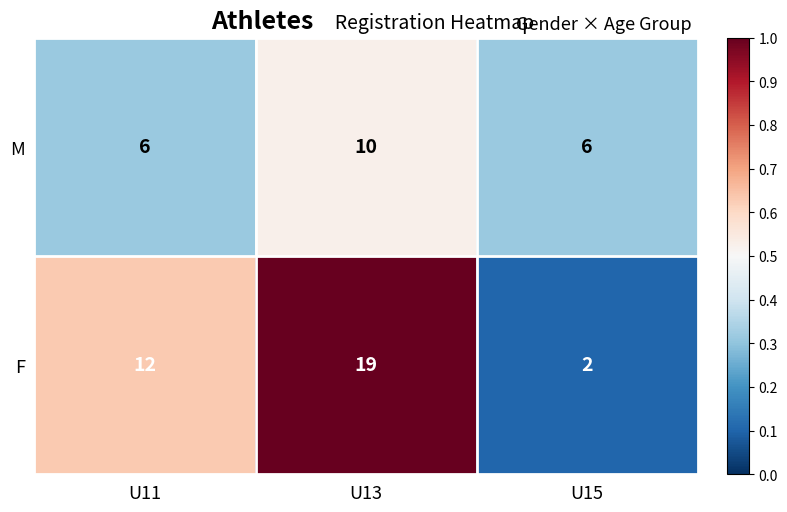

What is the difference between the second highest and minimum values in the F series?

10